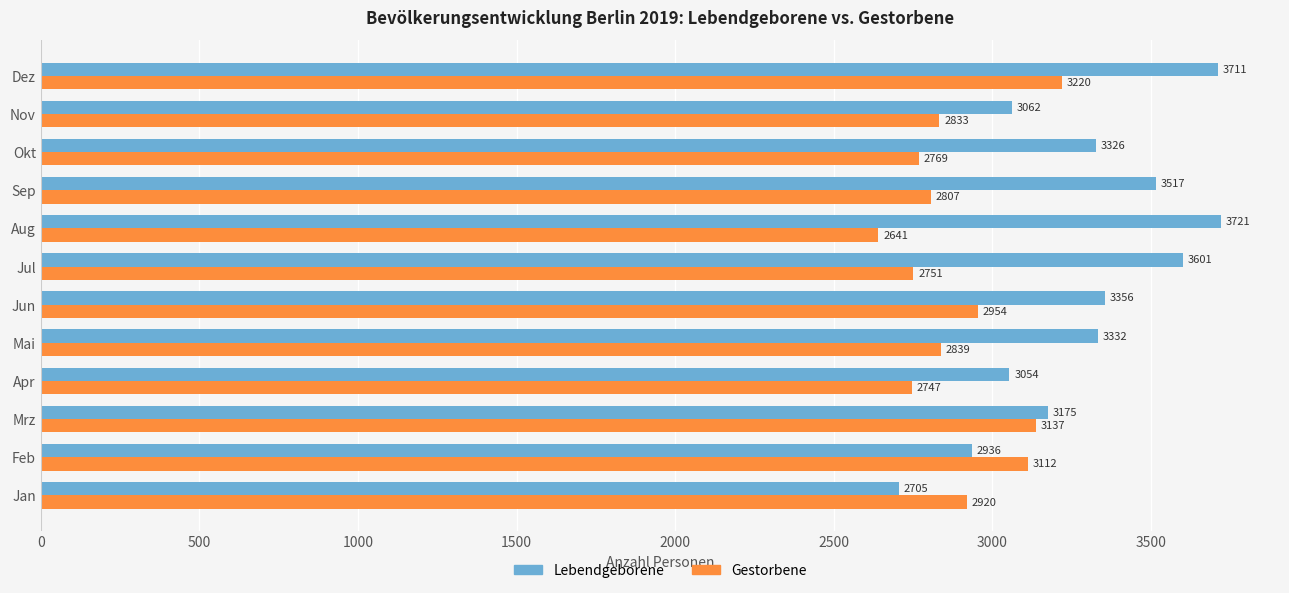

How many distinct data groups are displayed?

2